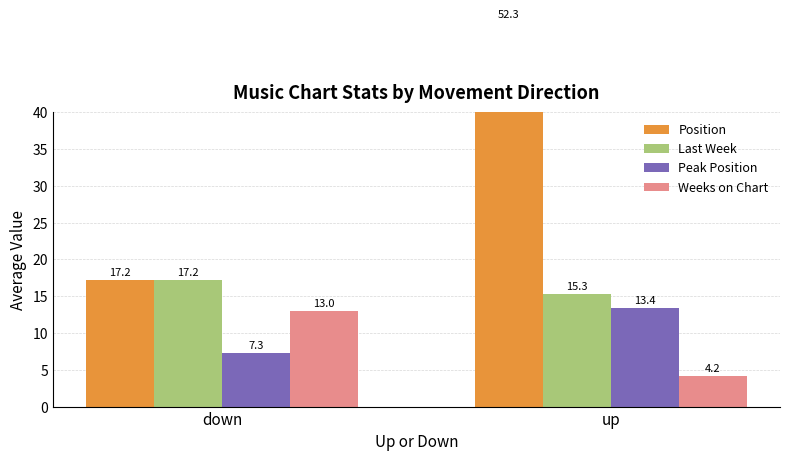

List the series in order of their peak value, highest first.

Position, Last Week, Peak Position, Weeks on Chart